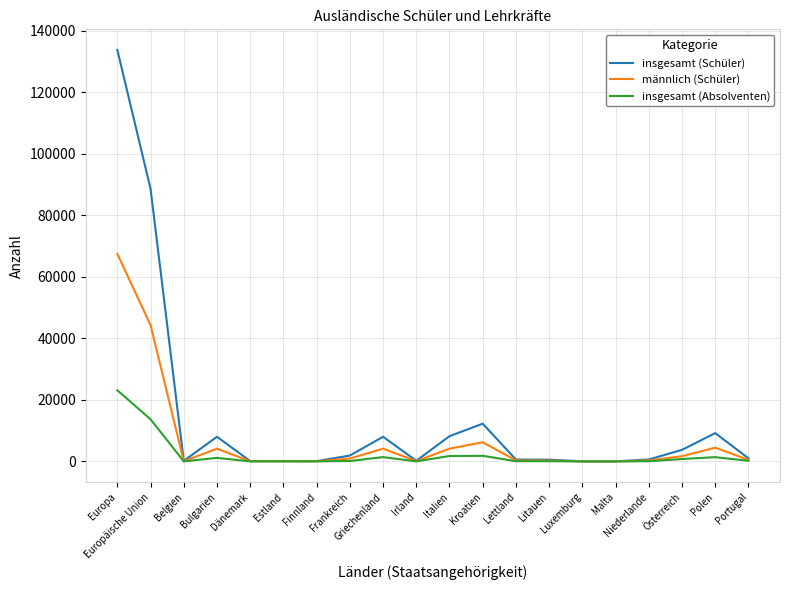

What is the highest value of the insgesamt (Schüler) series?

133824